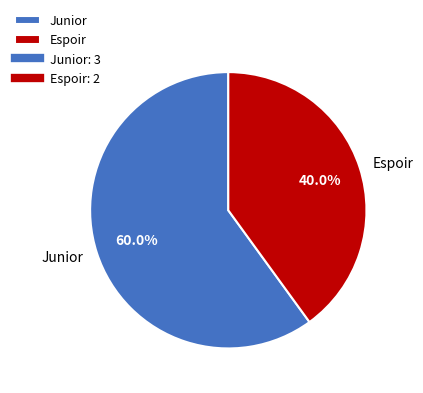

Which category has the biggest portion of the pie?

Junior